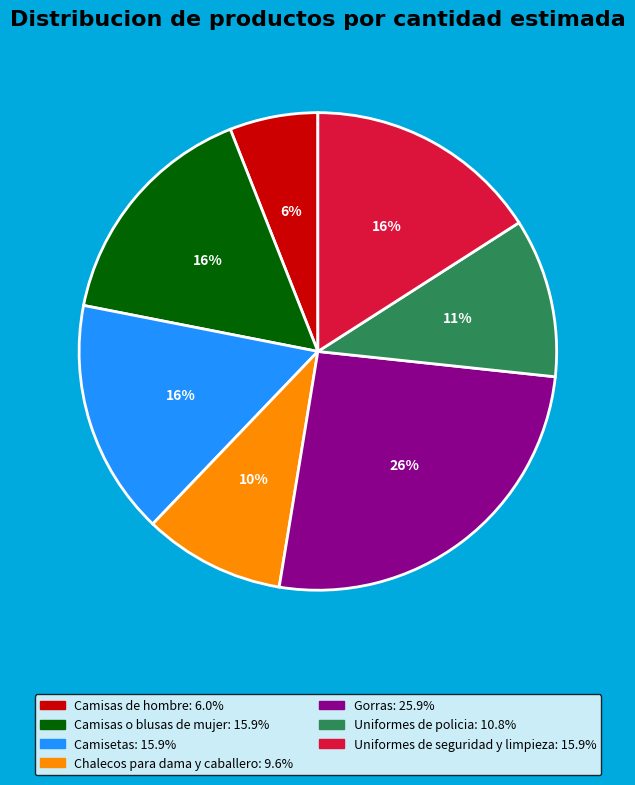

The Uniformes de policia slice represents 1% of the pie. True or false?

False